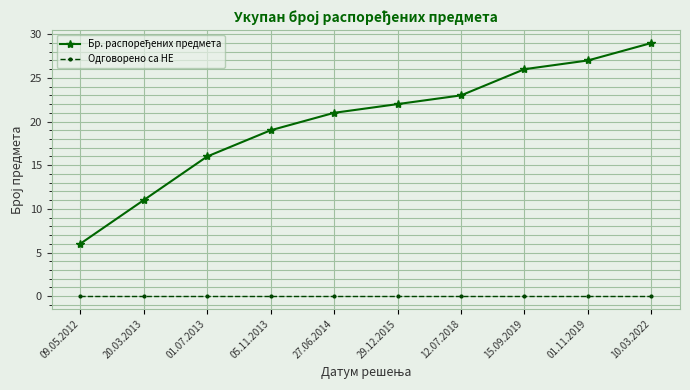

At which category is the sum across all series the highest?

10.03.2022